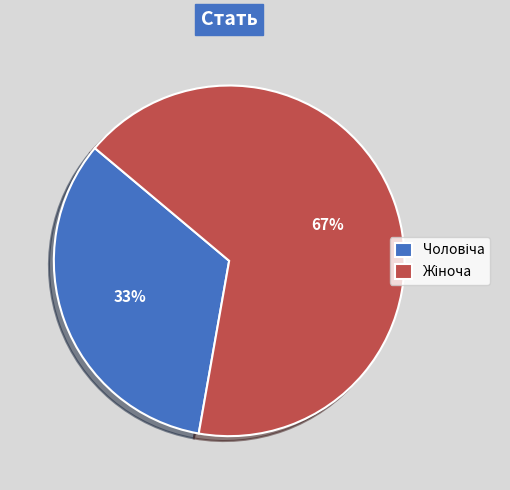

To the nearest percent, what is the average slice percentage?

50%